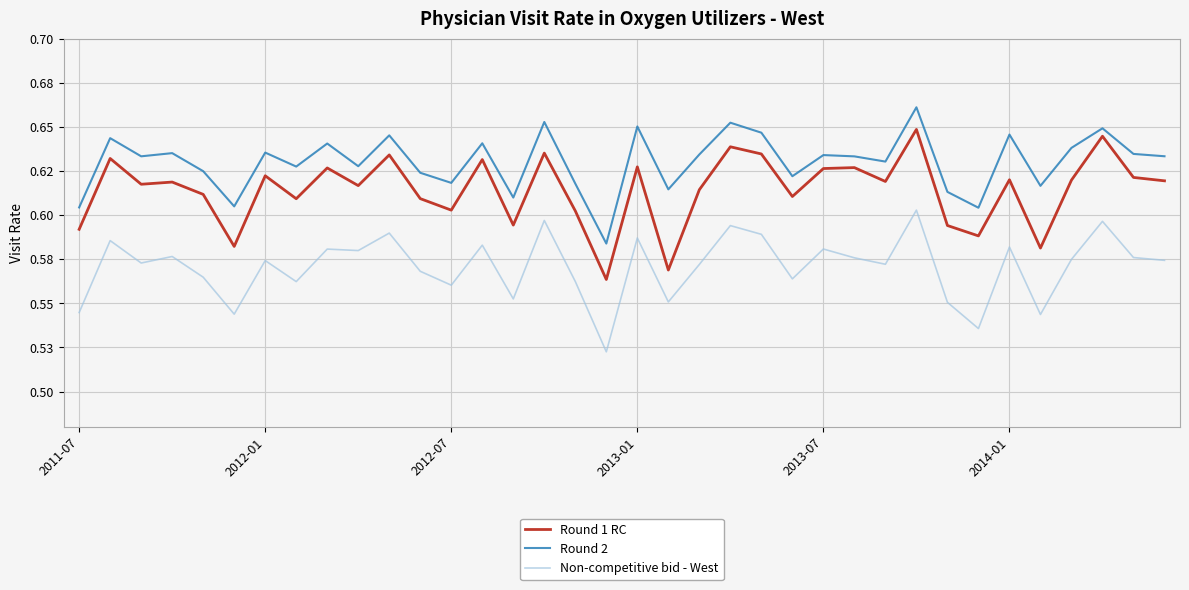

True or false: Round 1 RC and Non-competitive bid - West cross at least once.

False